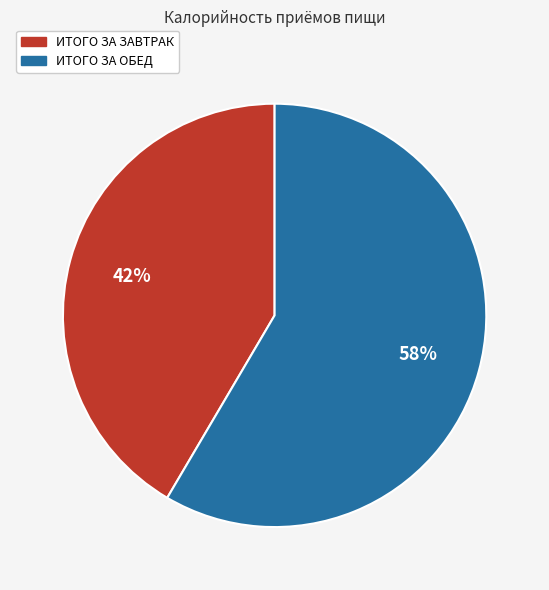

To the nearest percent, what is the combined percentage of ИТОГО ЗА ЗАВТРАК and ИТОГО ЗА ОБЕД?

100%